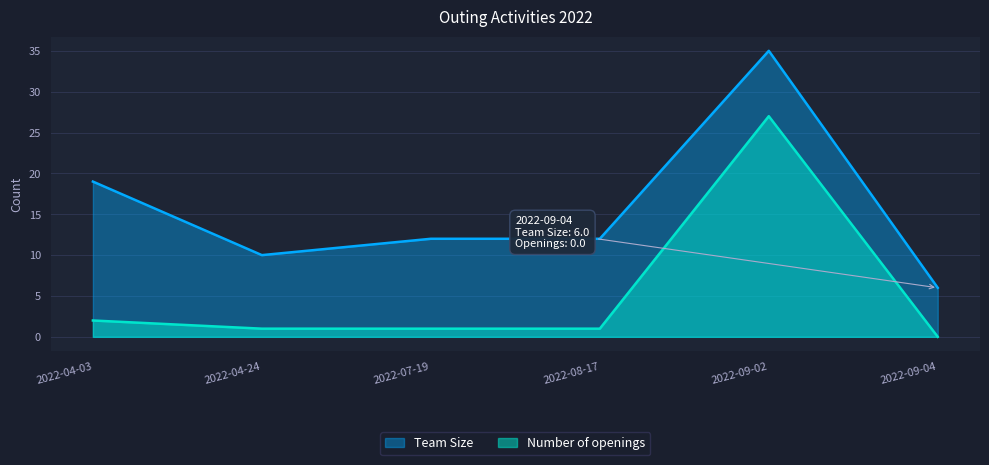

At which label is Number of openings closest to 13?

2022-04-03